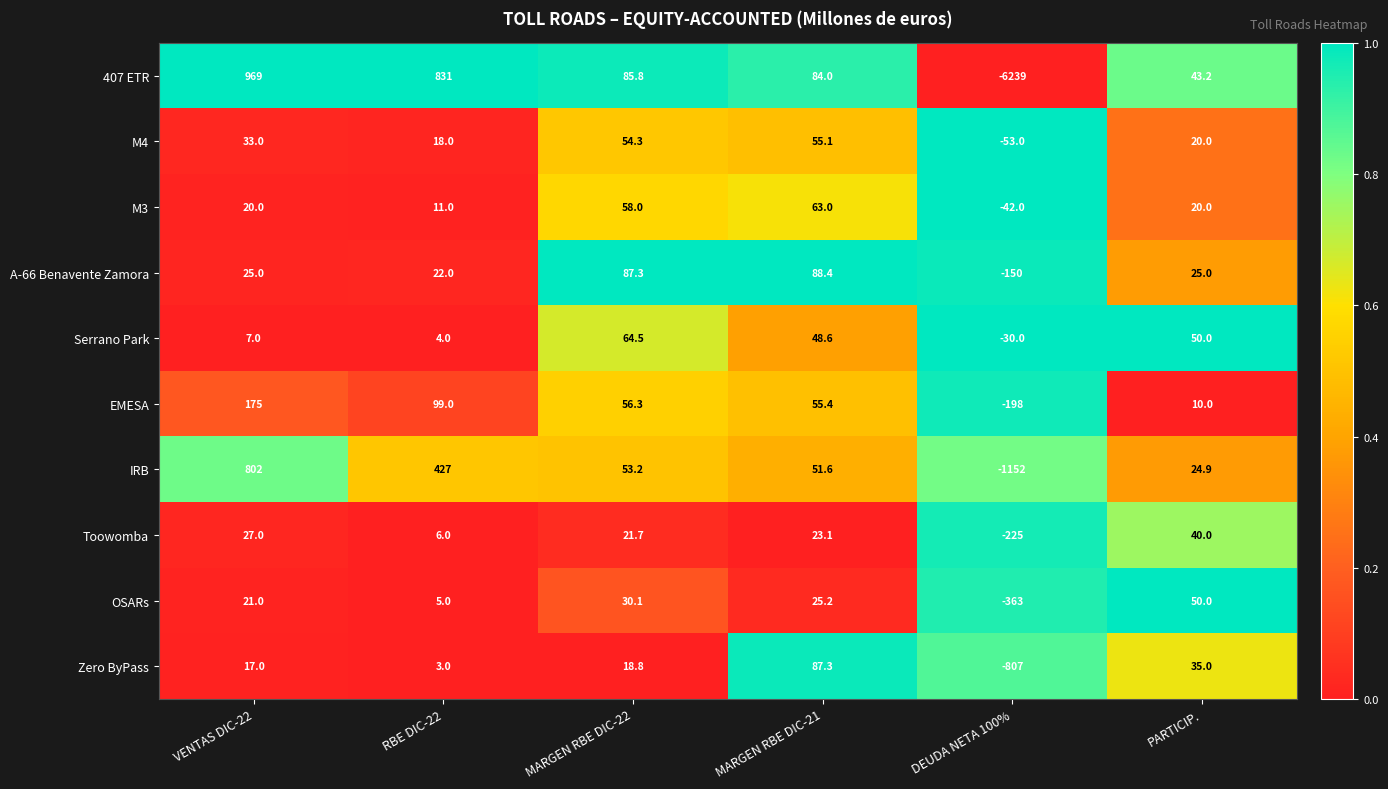

What is the difference between the highest and lowest values at MARGEN RBE DIC-22?

68.5